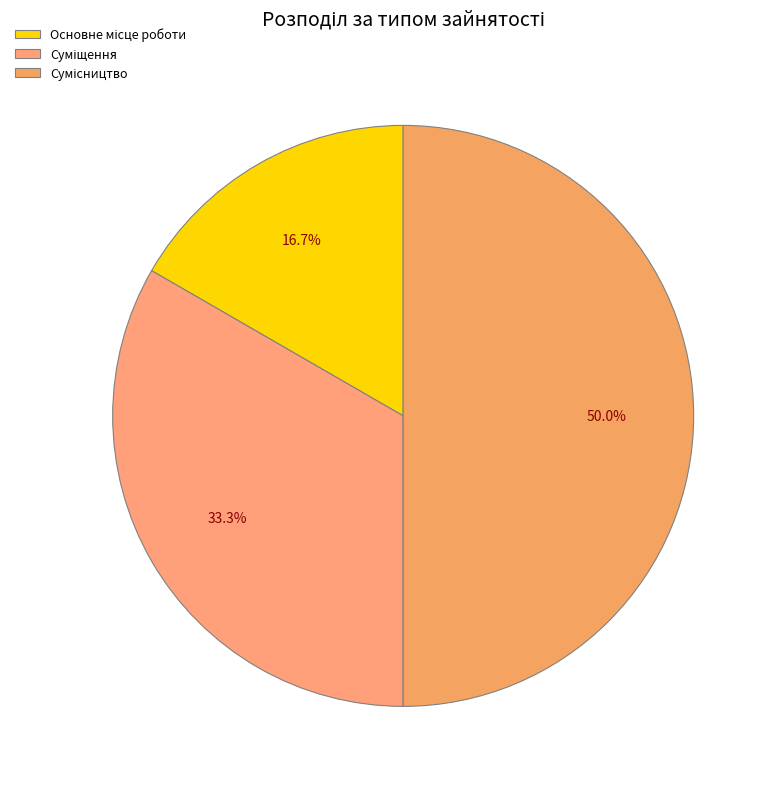

How many segments does this pie chart have?

3